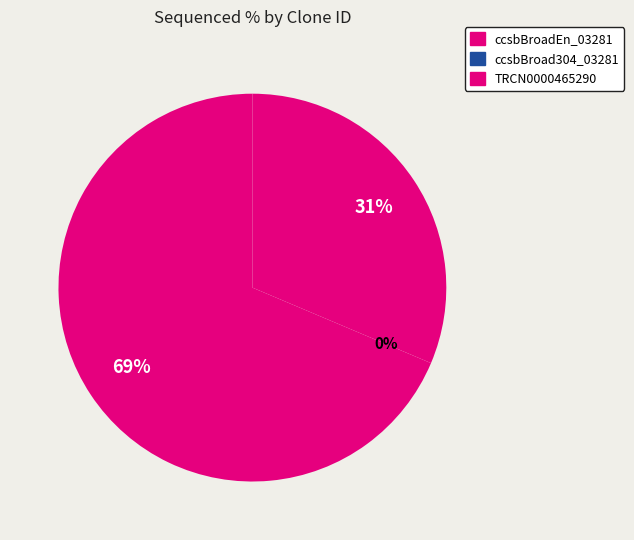

What is the change in value from ccsbBroadEn_03281 to TRCN0000465290?

-54.3